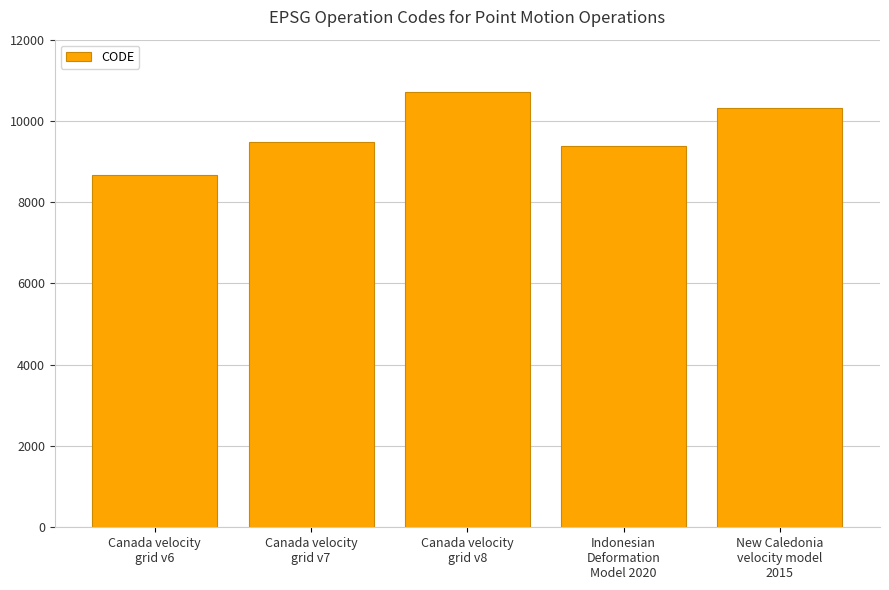

The value at Canada velocity
grid v8 is 10707. True or false?

True